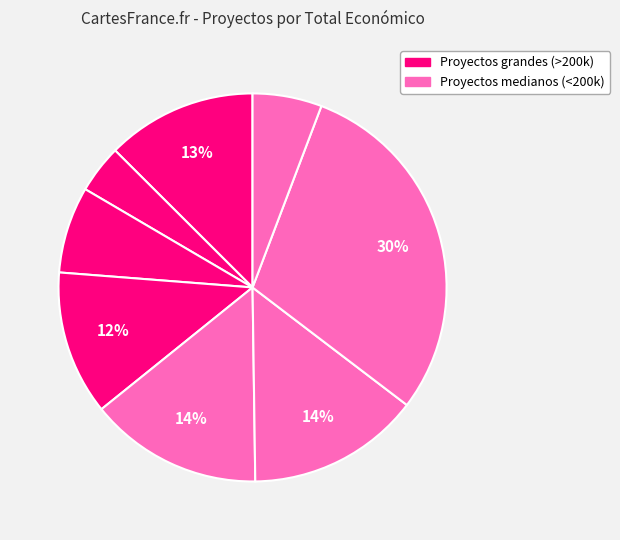

How many segments does this pie chart have?

8